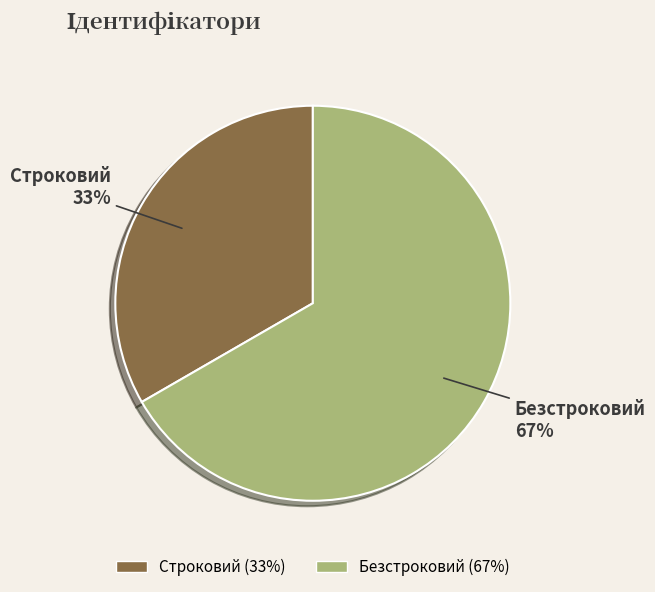

Count the number of slices in the pie.

2